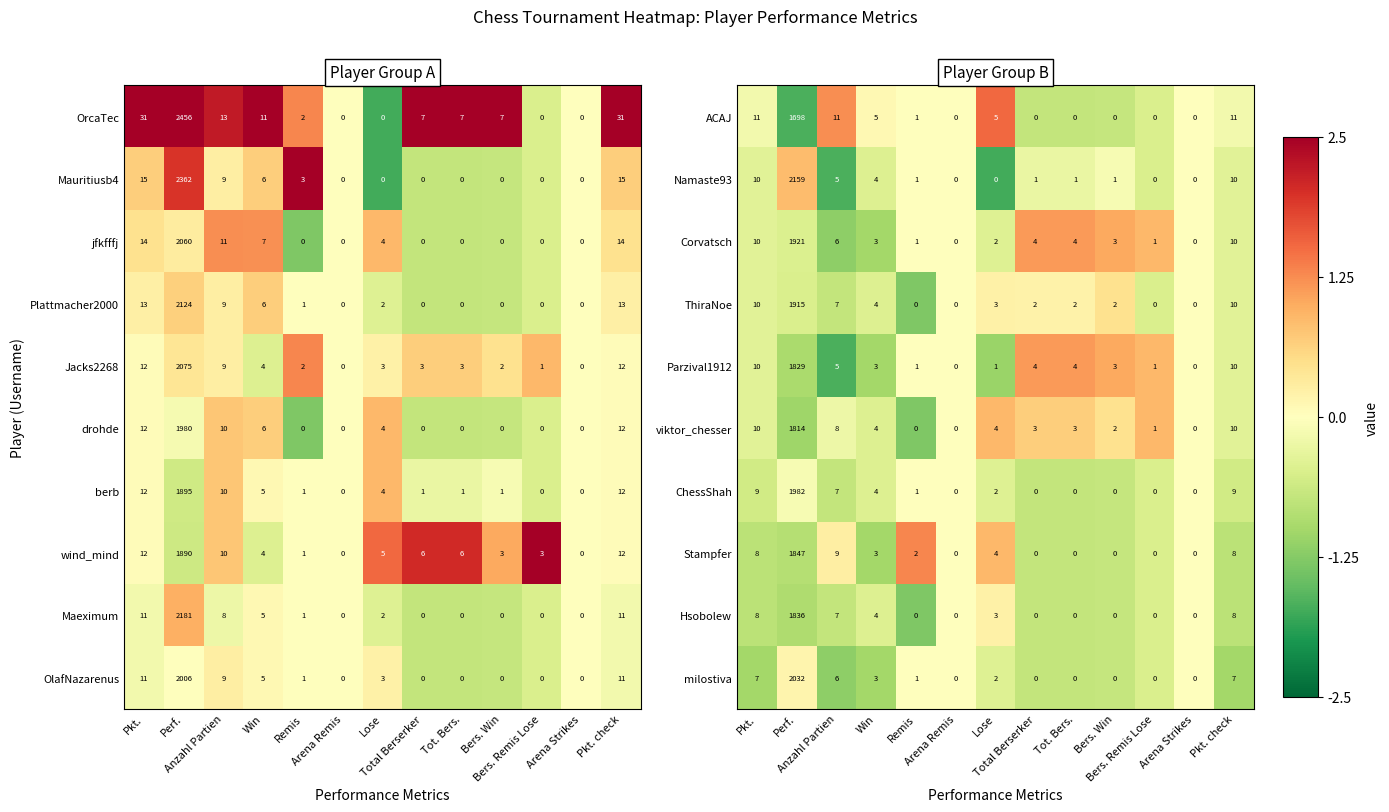

What is the difference between the maximum and second lowest values in the ThiraNoe series?

1915